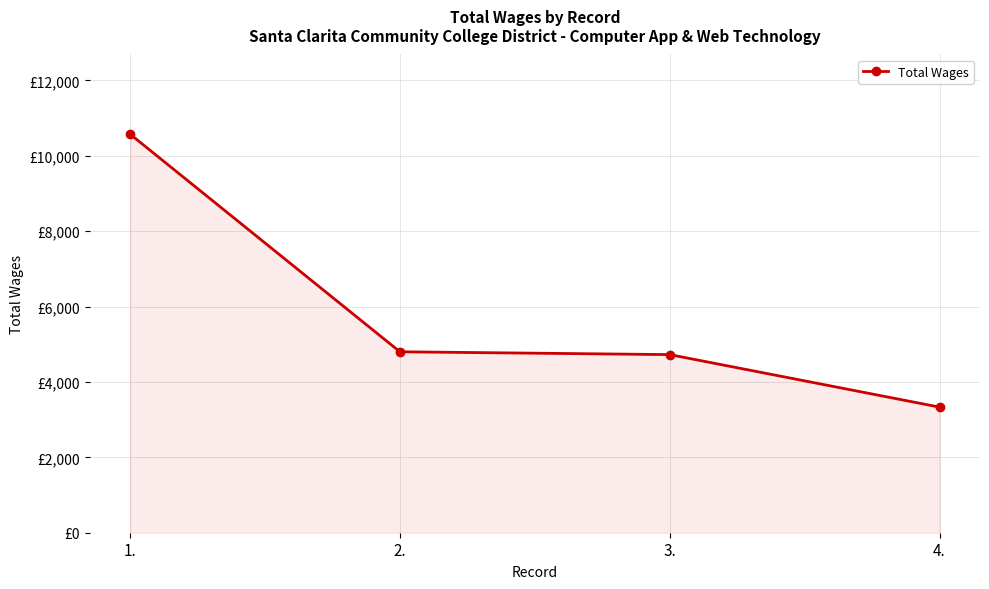

Is this an area chart (filled region under the line)?

Yes